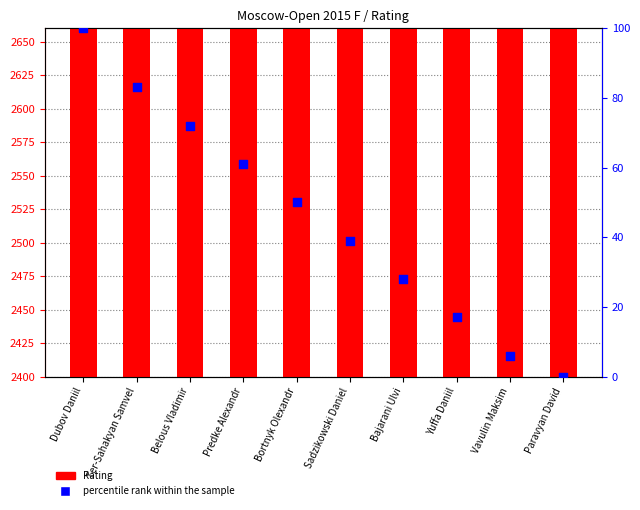

Which series contains the lowest Y value?

percentile rank within the sample